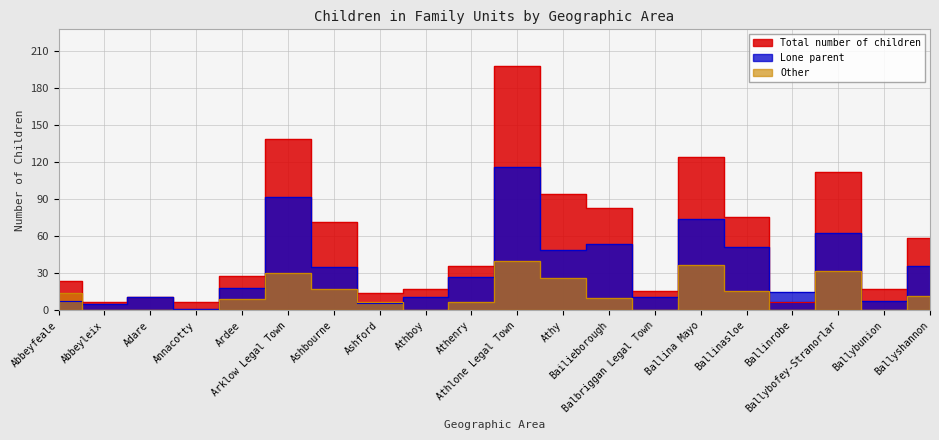

What is the sum of all Other values?

257